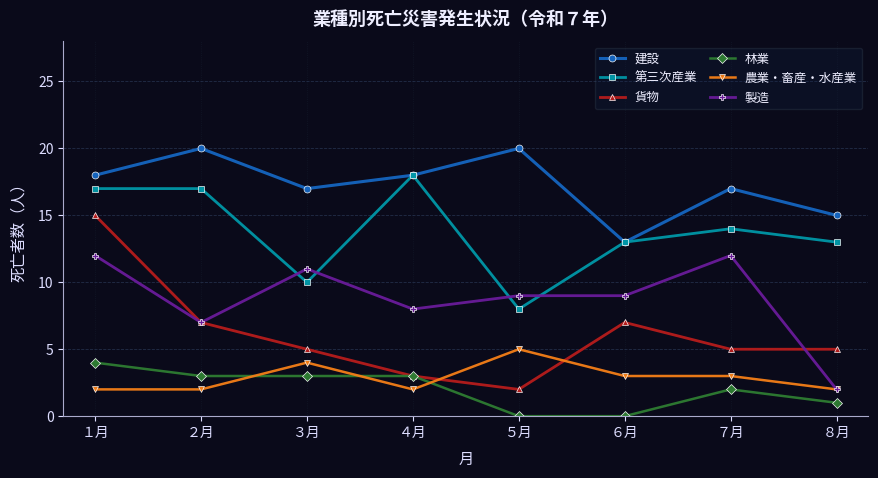

At which category does 農業・畜産・水産業 reach its first local peak?

３月